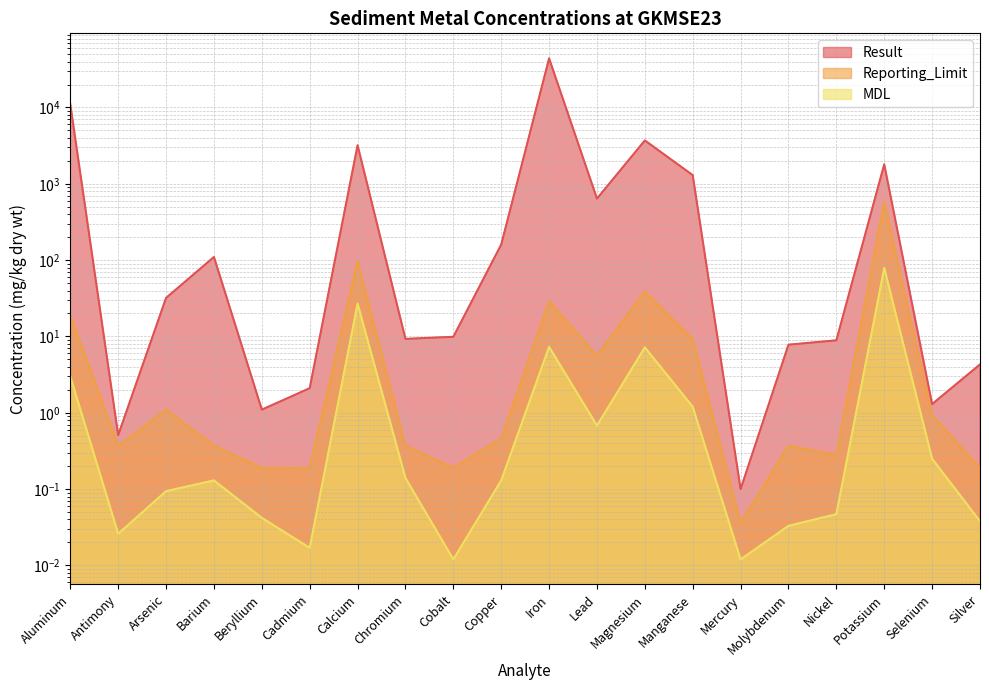

In MDL, how many points are higher than both neighbors (excluding endpoints)?

5